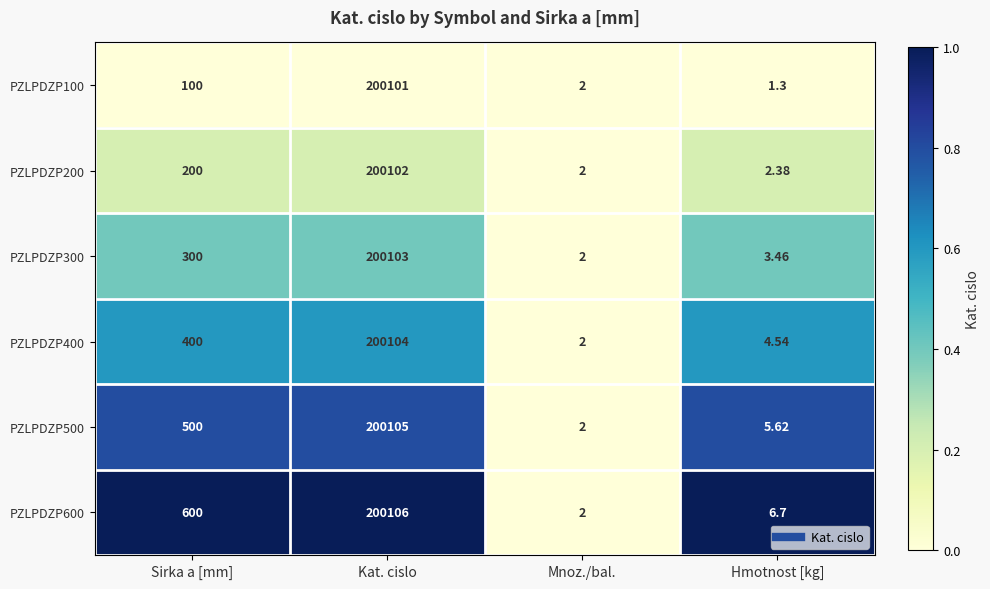

At which category is the sum across all series the highest?

Kat. cislo